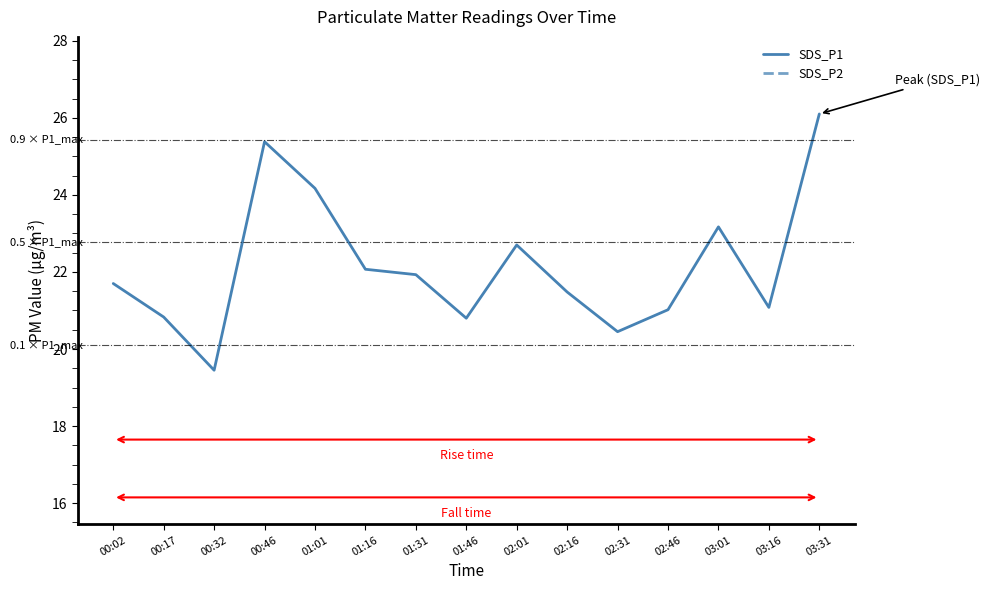

How many lines are shown in the chart?

2